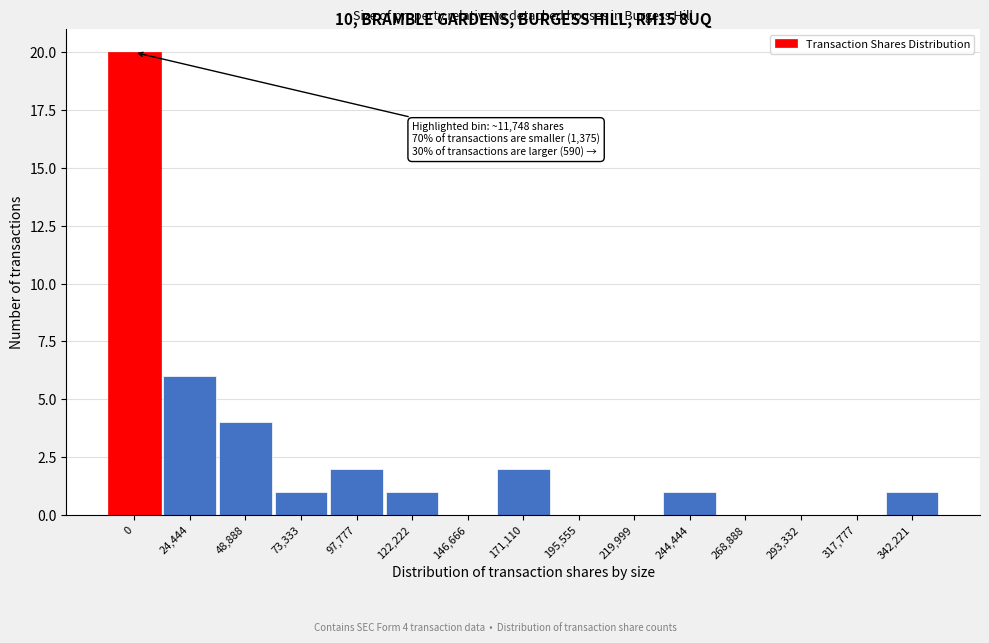

Reading right to left, what are all the values shown in this chart?

342,221=1	317,777=0	293,332=0	268,888=0	244,444=1	219,999=0	195,555=0	171,110=2	146,666=0	122,222=1	97,777=2	73,333=1	48,888=4	24,444=6	0=20